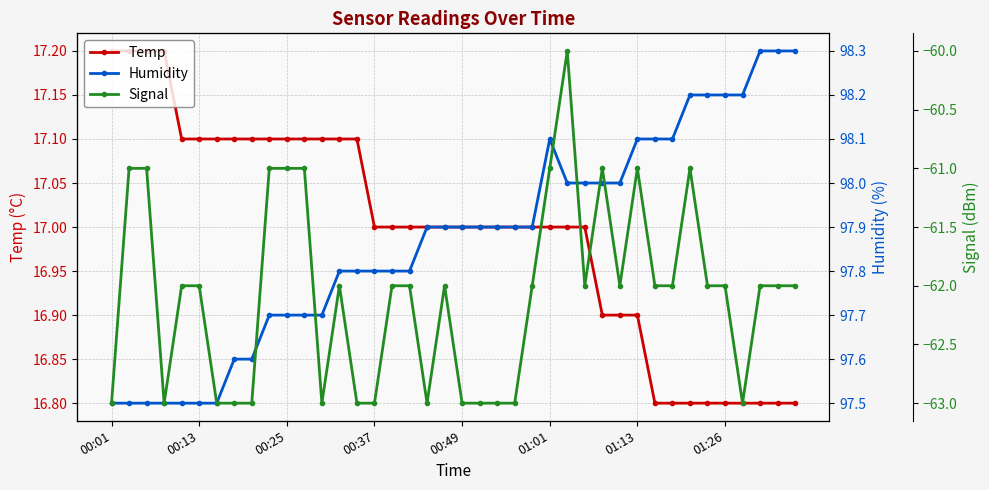

Rank the series by their maximum value, from lowest to highest.

Signal, Temp, Humidity